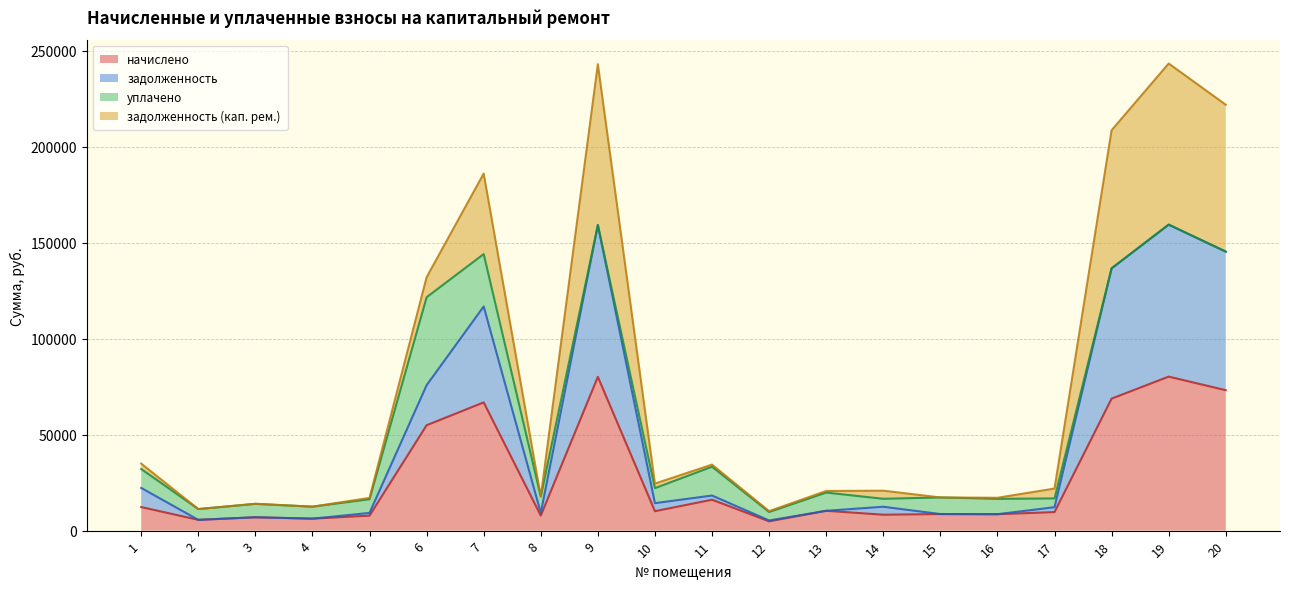

What is the maximum value for начислено?

80260.6